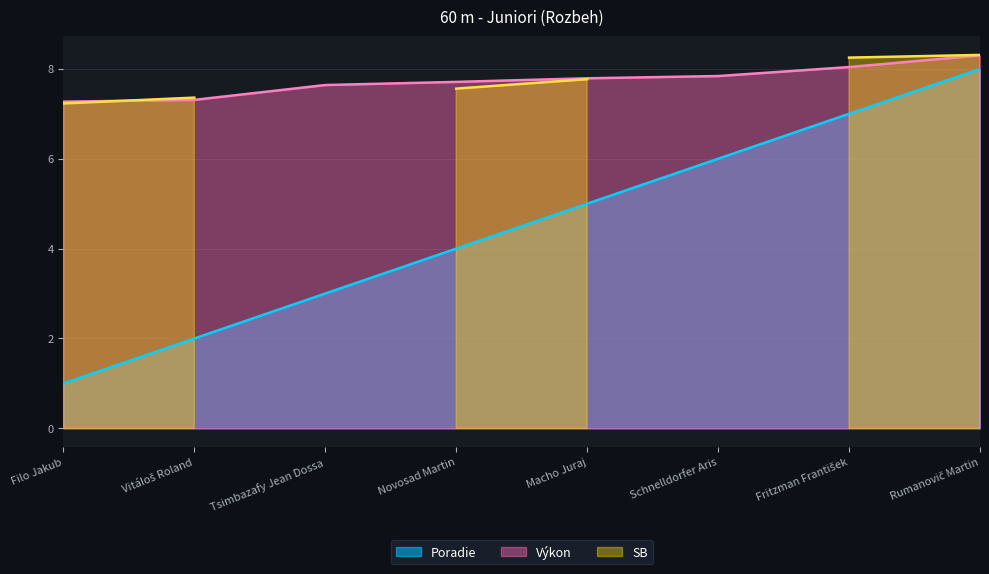

The Poradie series shows 8.0 at Macho Juraj. True or false?

False